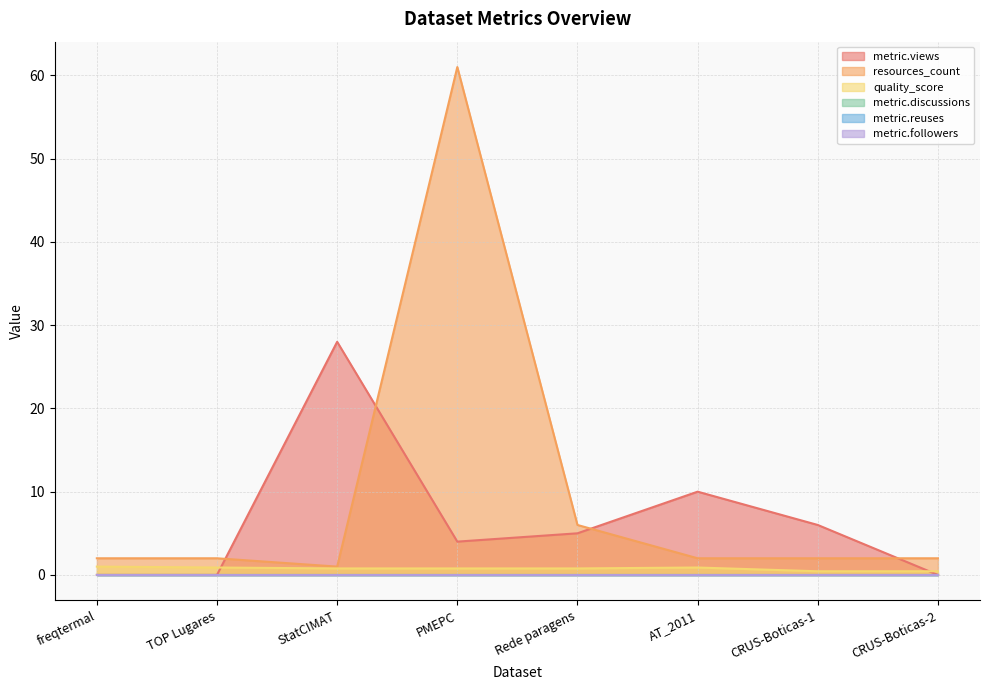

Does the chart have visible grid lines?

Yes